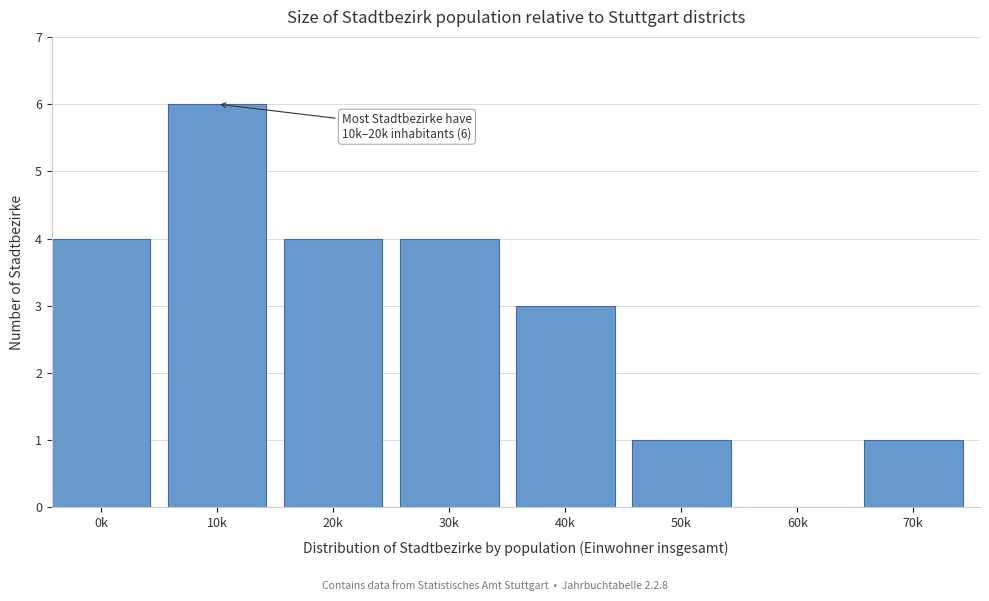

Reading left to right, extract all data points from this chart.

0k=4	10k=6	20k=4	30k=4	40k=3	50k=1	60k=0	70k=1